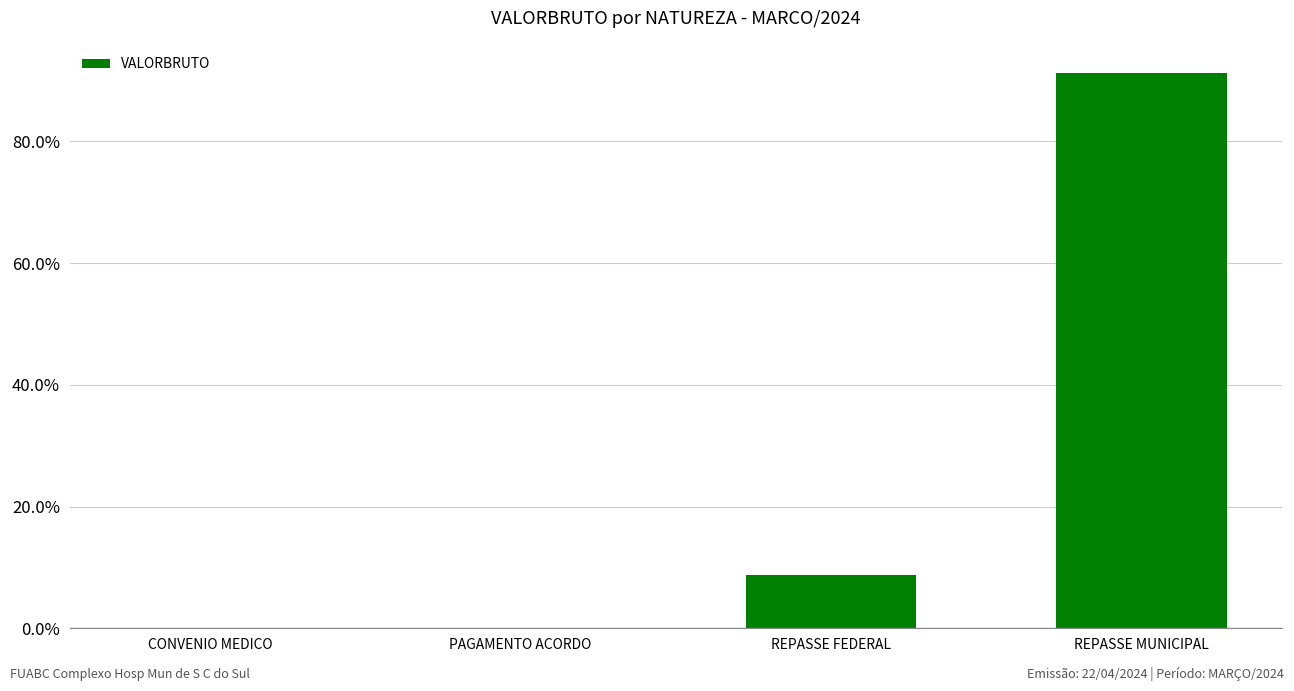

True or false: the data shows 0.0 at PAGAMENTO ACORDO.

True